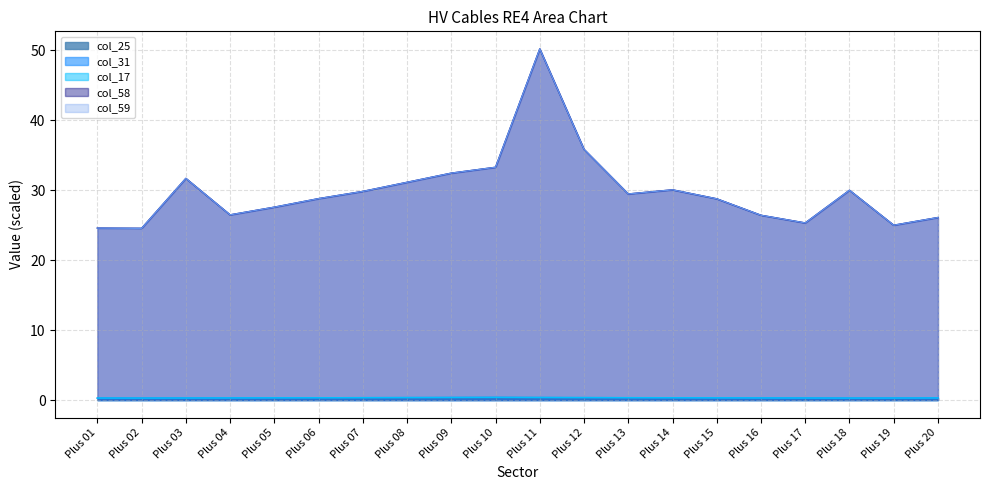

Reading left to right, what are all the values shown in this chart?

col_58: Plus 01=24.6	Plus 02=24.5	Plus 03=31.7	Plus 04=26.5	Plus 05=27.6	Plus 06=28.8	Plus 07=29.8	Plus 08=31.1	Plus 09=32.4	Plus 10=33.3	Plus 11=50.2	Plus 12=35.8	Plus 13=29.4	Plus 14=30.0	Plus 15=28.8	Plus 16=26.4	Plus 17=25.3	Plus 18=30.0	Plus 19=25.0	Plus 20=26.1
col_59: Plus 01=24.6	Plus 02=24.5	Plus 03=31.7	Plus 04=26.5	Plus 05=27.6	Plus 06=28.8	Plus 07=29.8	Plus 08=31.1	Plus 09=32.4	Plus 10=33.3	Plus 11=50.2	Plus 12=35.8	Plus 13=29.4	Plus 14=30.0	Plus 15=28.8	Plus 16=26.4	Plus 17=25.3	Plus 18=30.0	Plus 19=25.0	Plus 20=26.1
col_17: Plus 01=0.3	Plus 02=0.2	Plus 03=0.3	Plus 04=0.3	Plus 05=0.3	Plus 06=0.3	Plus 07=0.3	Plus 08=0.3	Plus 09=0.3	Plus 10=0.3	Plus 11=0.3	Plus 12=0.3	Plus 13=0.3	Plus 14=0.3	Plus 15=0.3	Plus 16=0.3	Plus 17=0.3	Plus 18=0.2	Plus 19=0.3	Plus 20=0.3
col_31: Plus 01=0.3	Plus 02=0.3	Plus 03=0.3	Plus 04=0.3	Plus 05=0.3	Plus 06=0.3	Plus 07=0.3	Plus 08=0.4	Plus 09=0.4	Plus 10=0.4	Plus 11=0.4	Plus 12=0.3	Plus 13=0.3	Plus 14=0.3	Plus 15=0.3	Plus 16=0.3	Plus 17=0.3	Plus 18=0.3	Plus 19=0.3	Plus 20=0.3
col_25: Plus 01=0.3	Plus 02=0.3	Plus 03=0.3	Plus 04=0.3	Plus 05=0.3	Plus 06=0.3	Plus 07=0.3	Plus 08=0.4	Plus 09=0.4	Plus 10=0.4	Plus 11=0.4	Plus 12=0.4	Plus 13=0.3	Plus 14=0.3	Plus 15=0.3	Plus 16=0.3	Plus 17=0.3	Plus 18=0.3	Plus 19=0.3	Plus 20=0.3